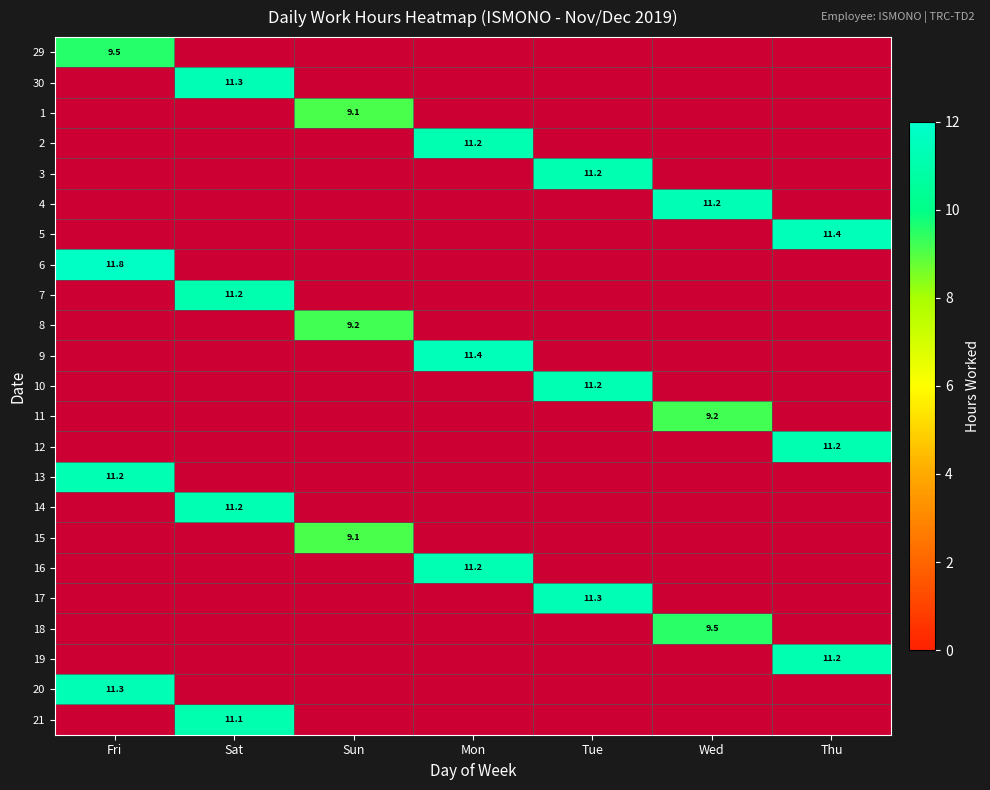

Is it true that 8 equals 5.1 at Sun?

False